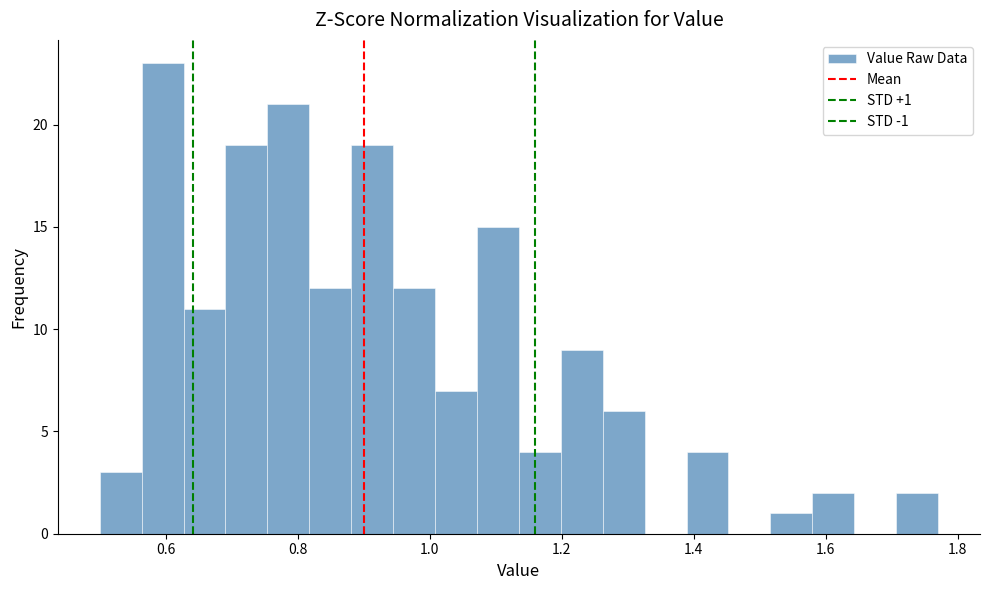

Read against the x-axis, roughly where is the centre of the tallest bar?

0.60